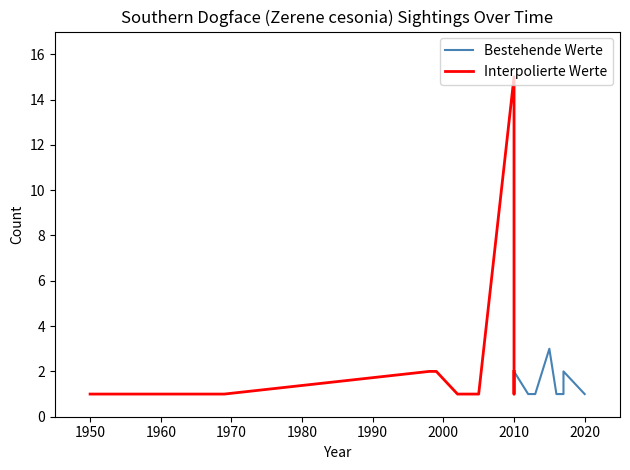

How many categories are shown in the chart?

13